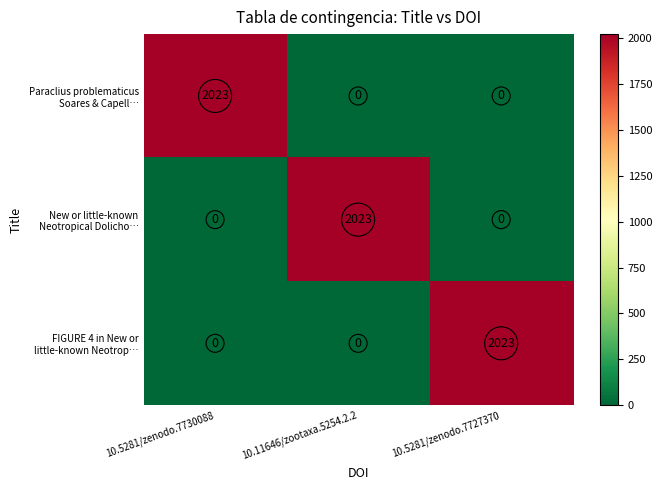

What is the difference between the highest and lowest values at 10.11646/zootaxa.5254.2.2?

2023